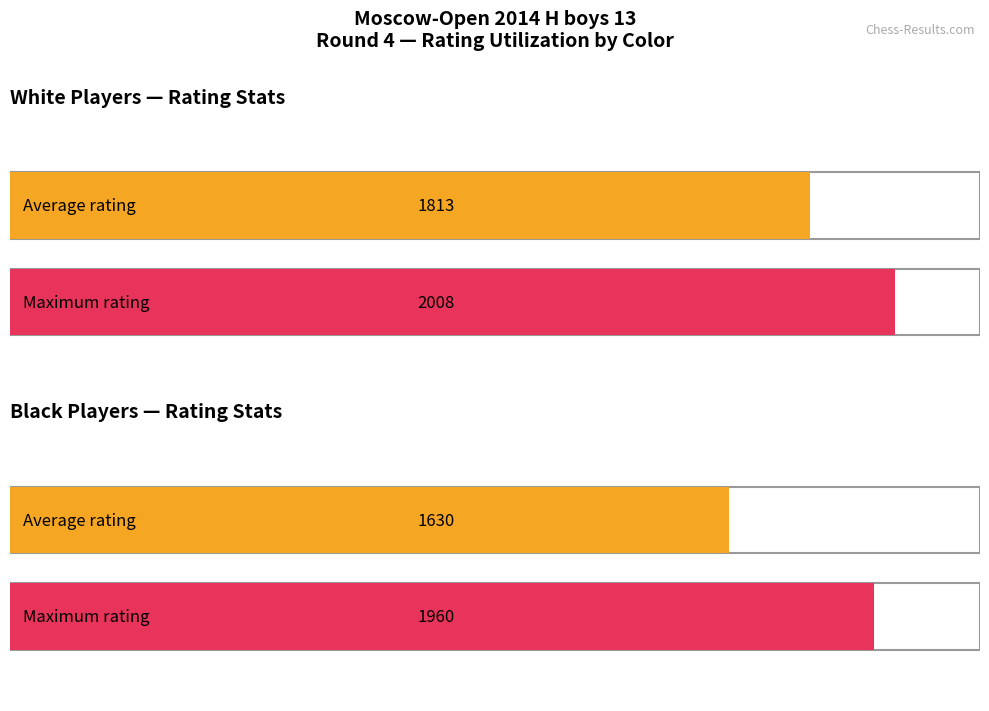

What is the greatest value displayed?

2008